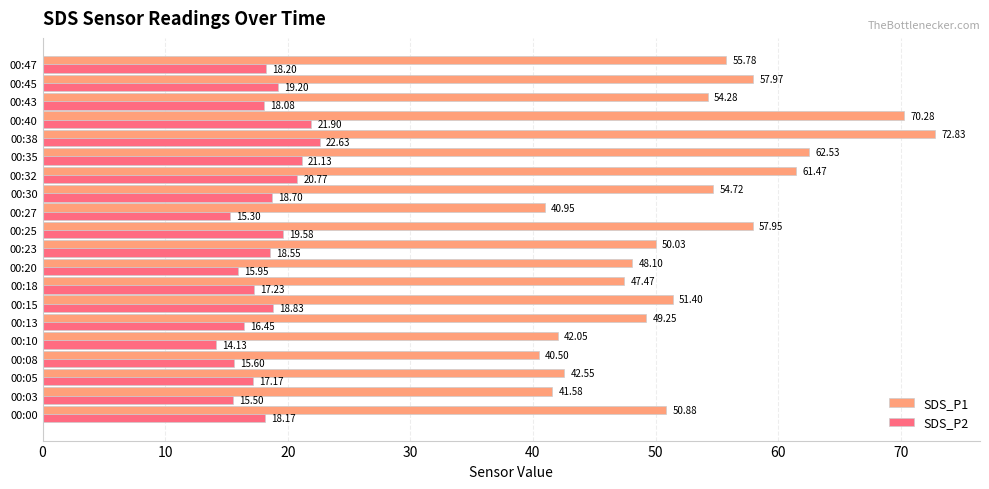

What is the spread (max minus min) of values at 00:23?

31.5